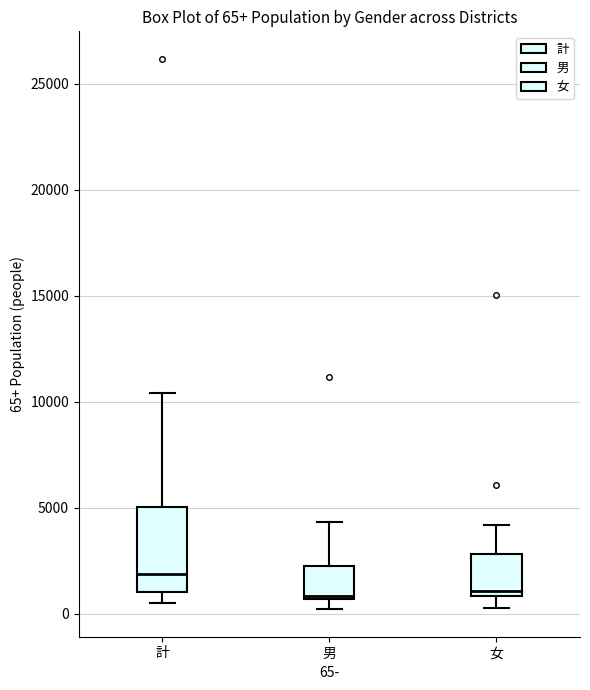

Which box is the tallest, from its lower edge to its upper edge?

計